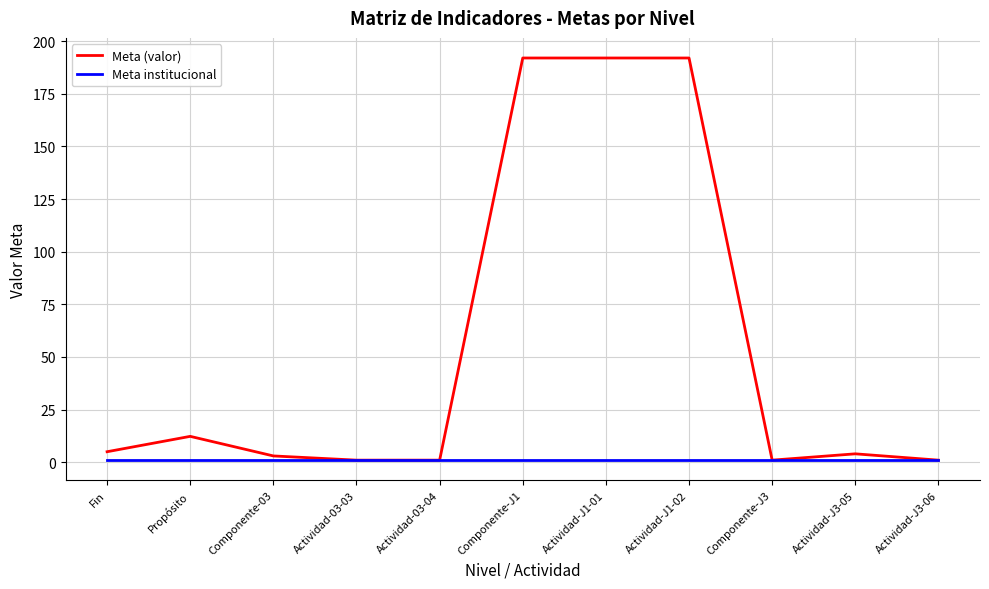

How many lines are shown in the chart?

2